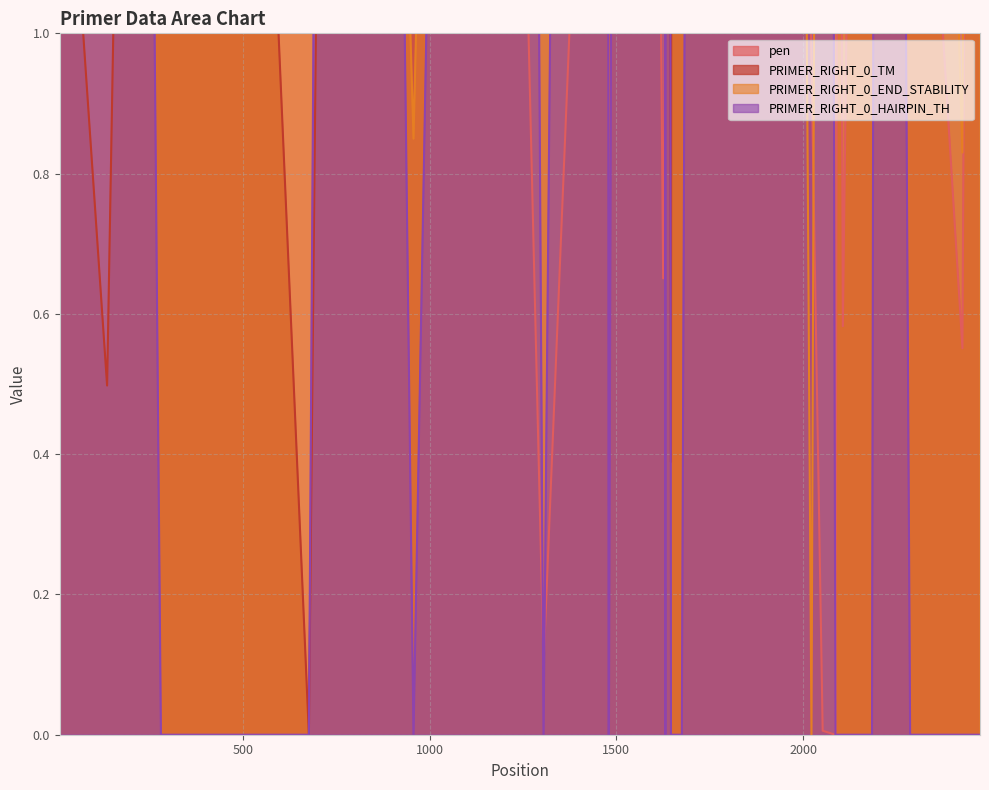

How many values in pen are above zero?

39